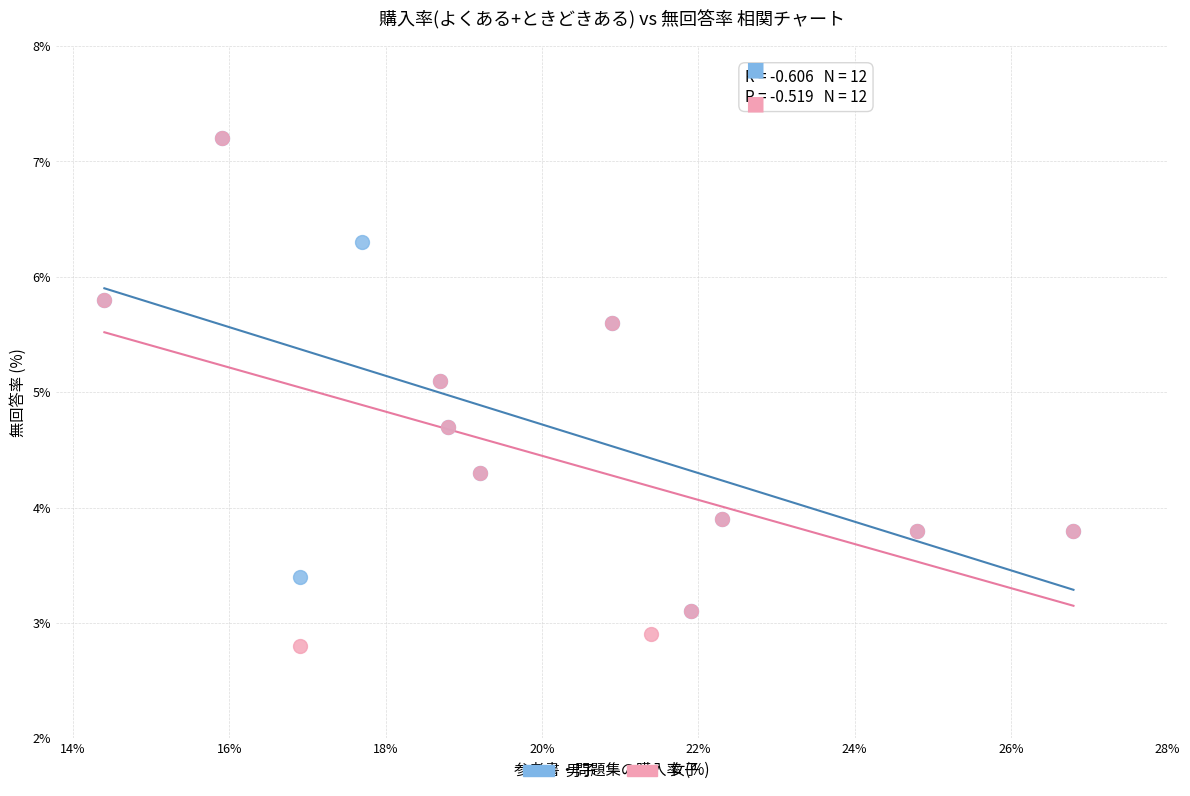

What are all the series names shown in the legend?

男子, 女子